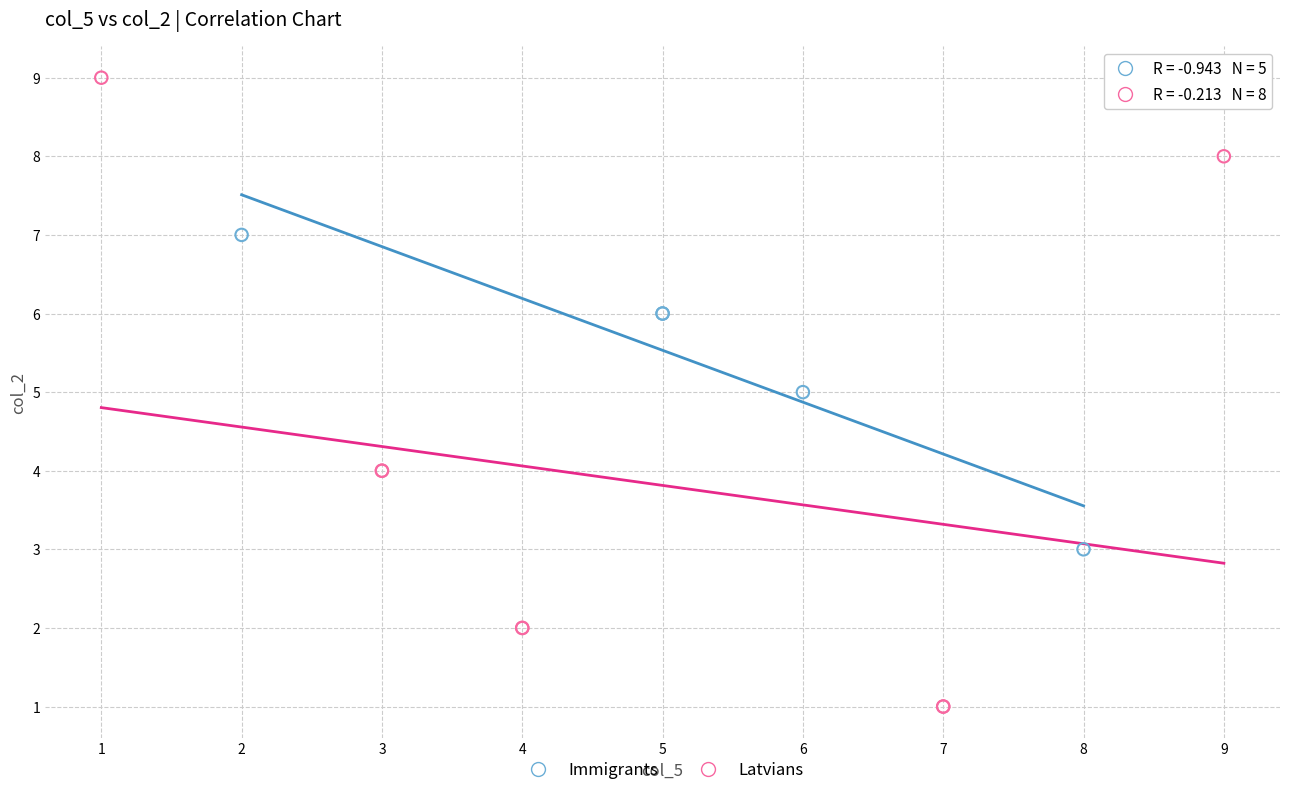

Which series has the largest Y range (max minus min)?

Latvians